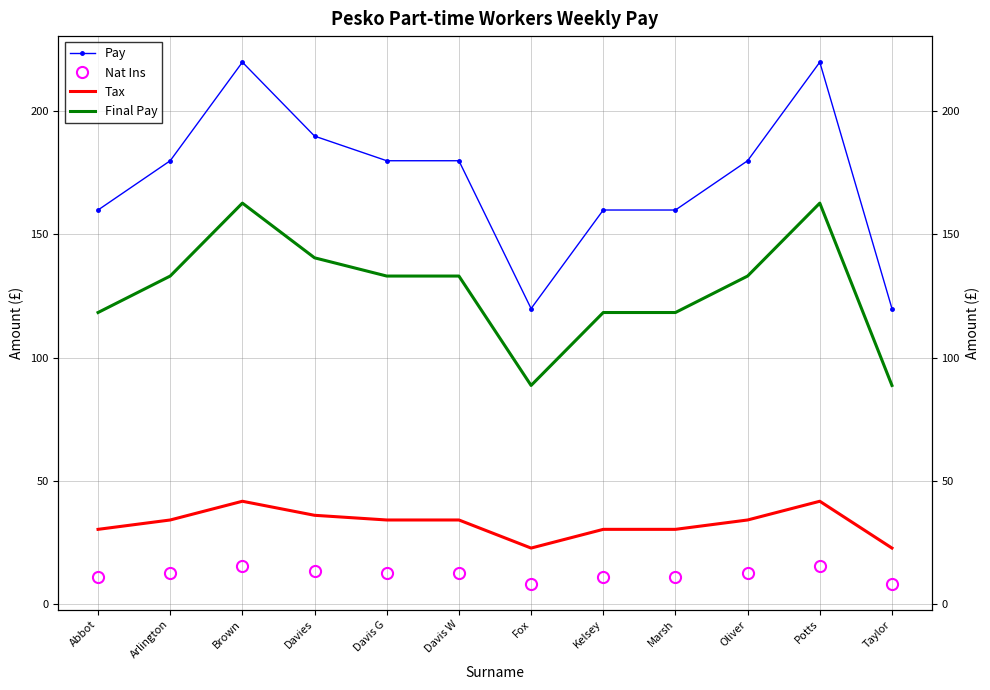

What is the total value across all series at Fox?

239.8